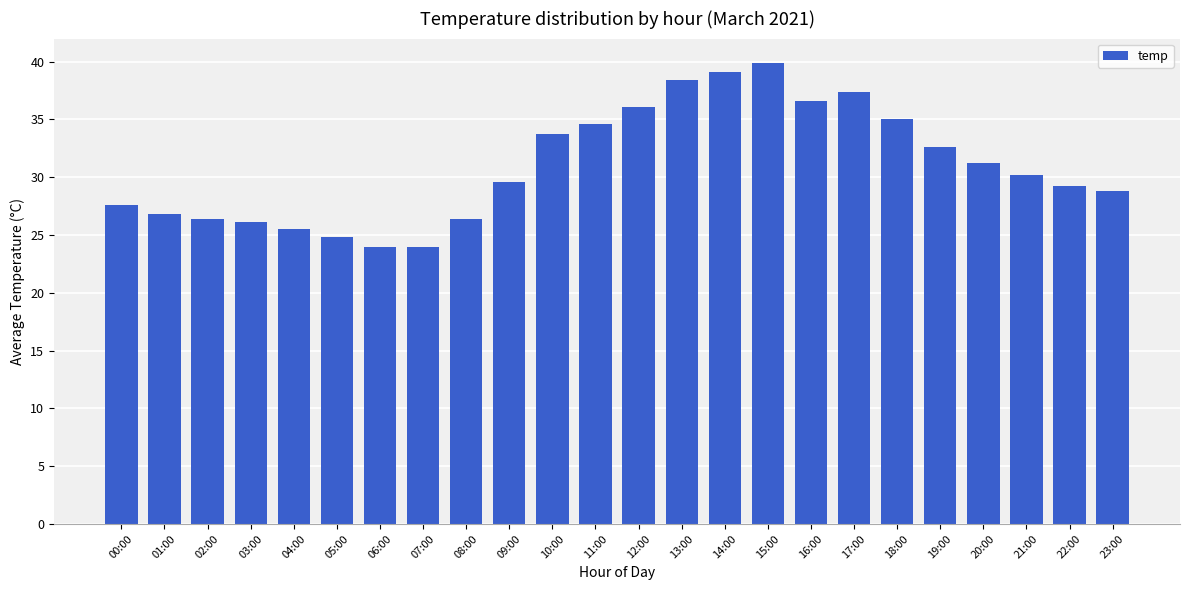

At which label is the value closest to 31?

20:00